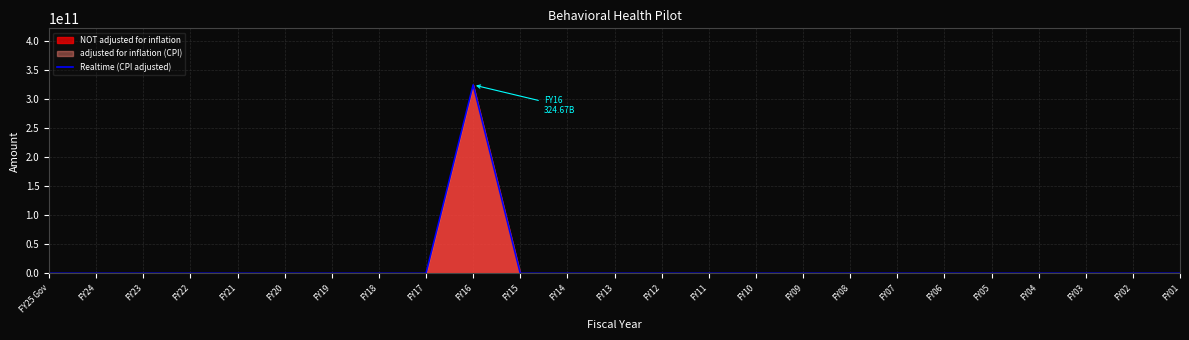

Count the number of categories in the chart.

25